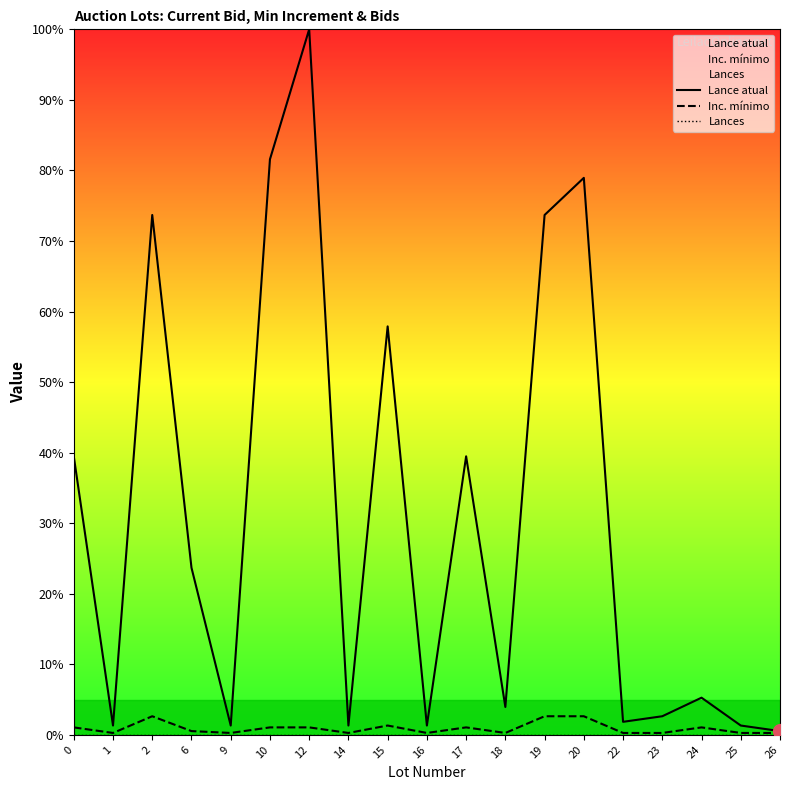

Read the Inc. mínimo value at 16.

0.3